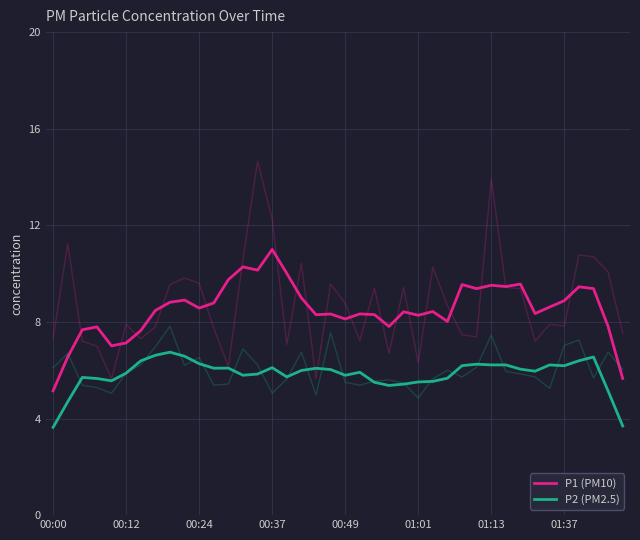

How many interior local valleys does the P2 (PM2.5) series have?

8